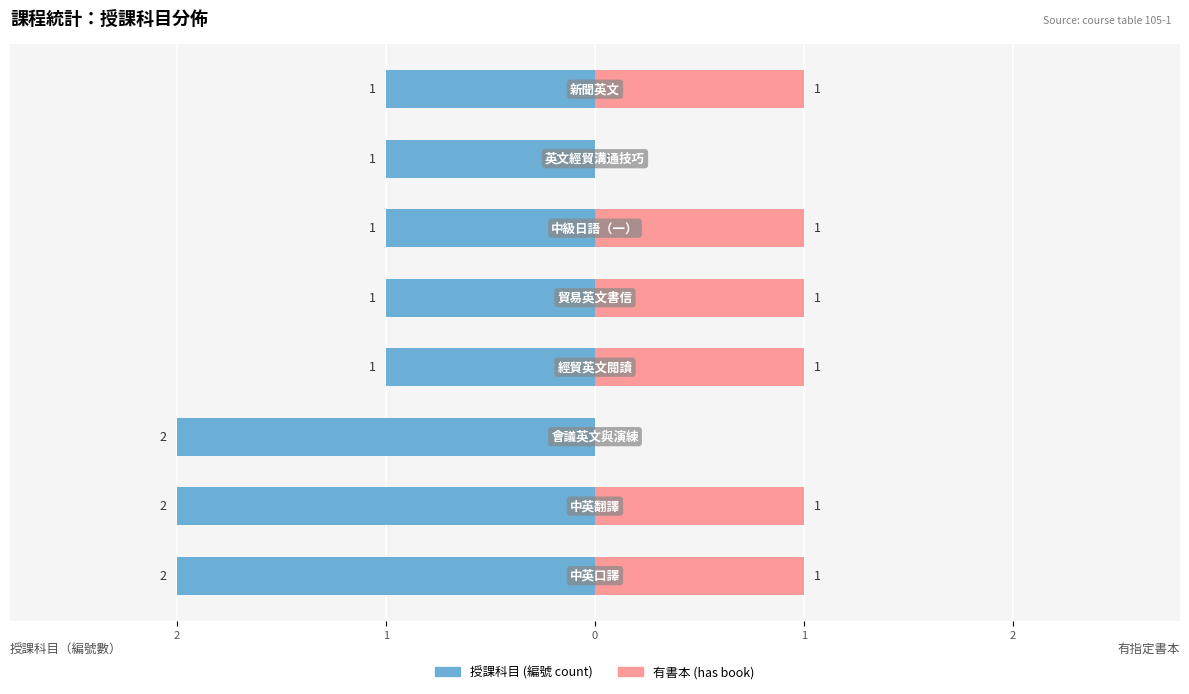

The 授課科目 (編號 count) series shows -1 at 1. True or false?

False